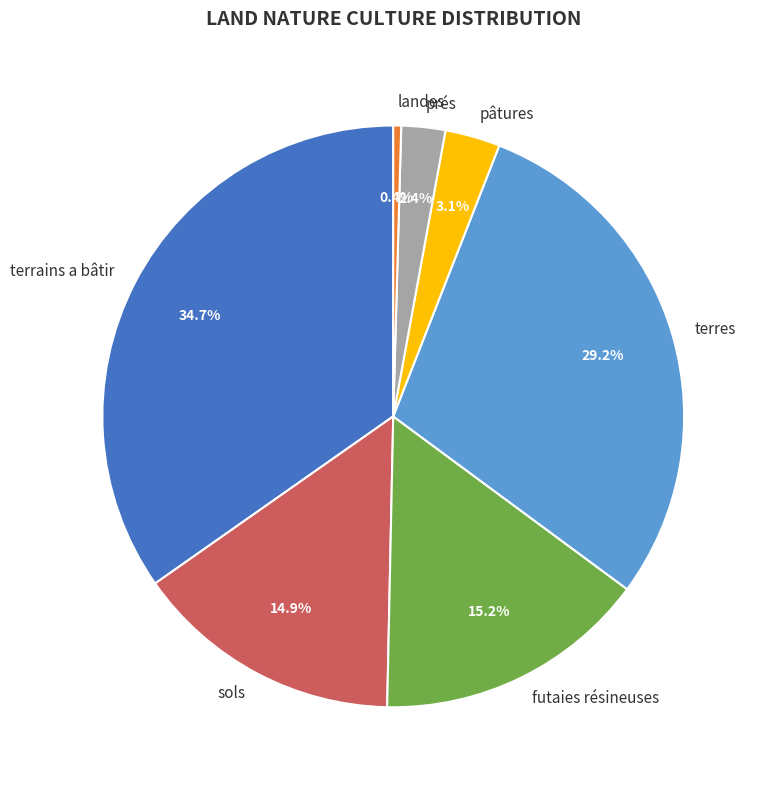

Combined, do terrains a bâtir and landes account for over 50%?

No